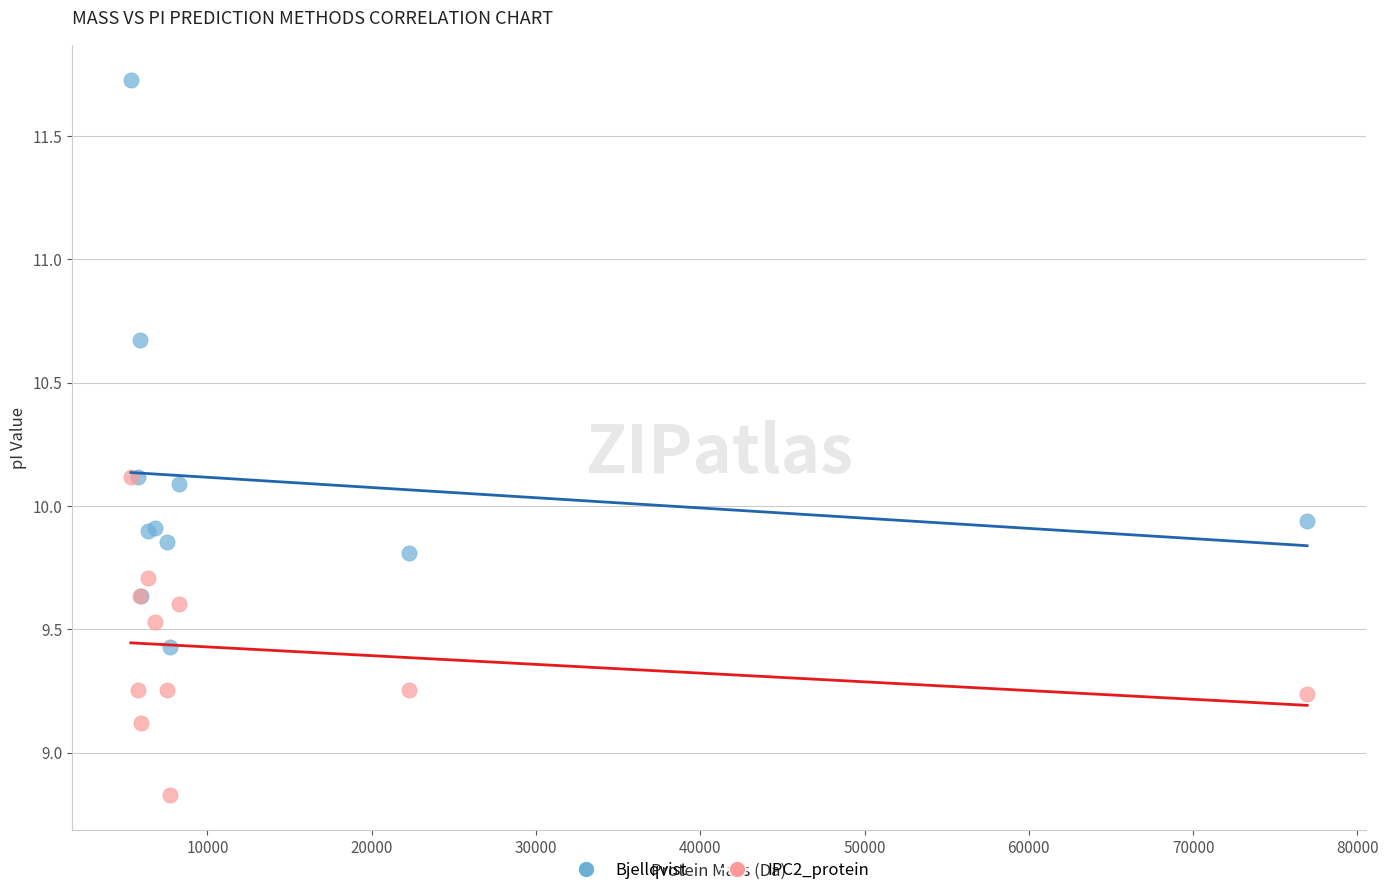

In the IPC2_protein series, what Y value is closest to 9?

9.1